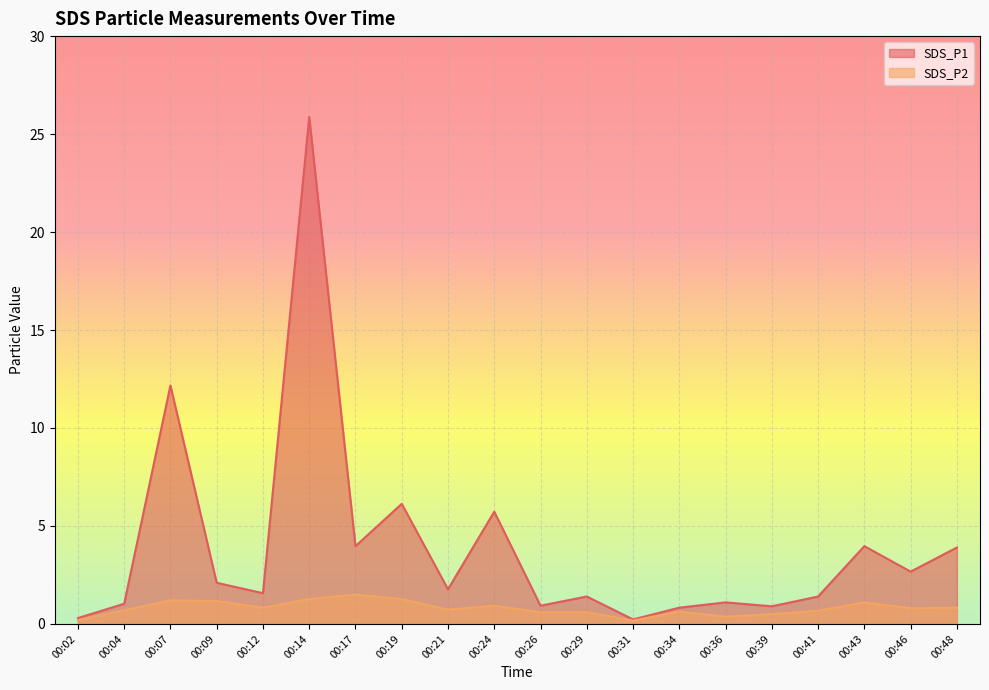

True or false: SDS_P2 has a value of 1.2 at 00:07.

True